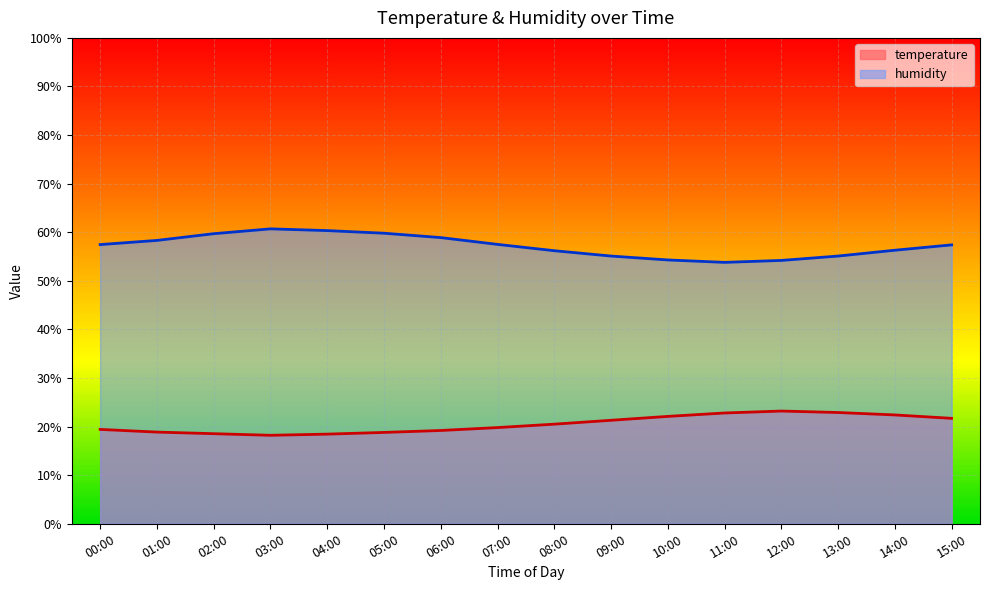

The value of humidity at 00:00 is 57.5. True or false?

True